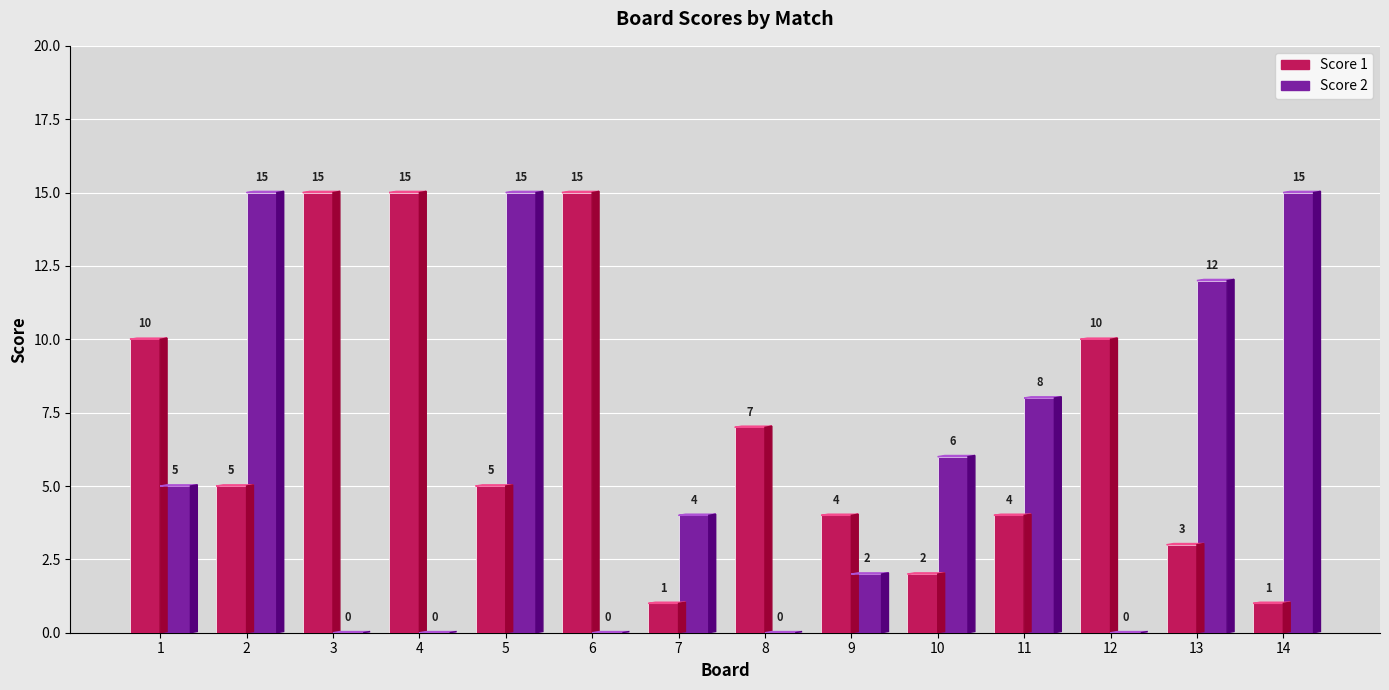

Reading left to right, extract all data points from this chart.

Score 1: 1=10	2=5	3=15	4=15	5=5	6=15	7=1	8=7	9=4	10=2	11=4	12=10	13=3	14=1
Score 2: 1=5	2=15	3=0	4=0	5=15	6=0	7=4	8=0	9=2	10=6	11=8	12=0	13=12	14=15